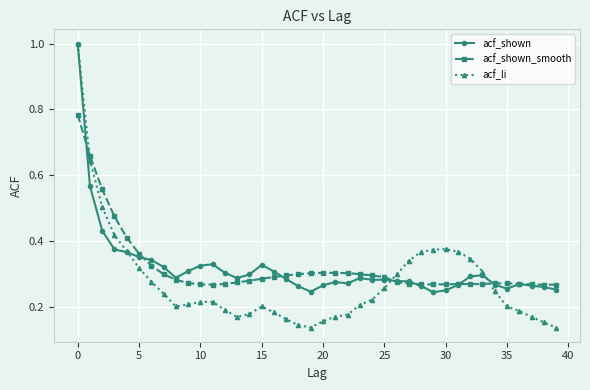

How many acf_shown values are between 0 and 1?

40